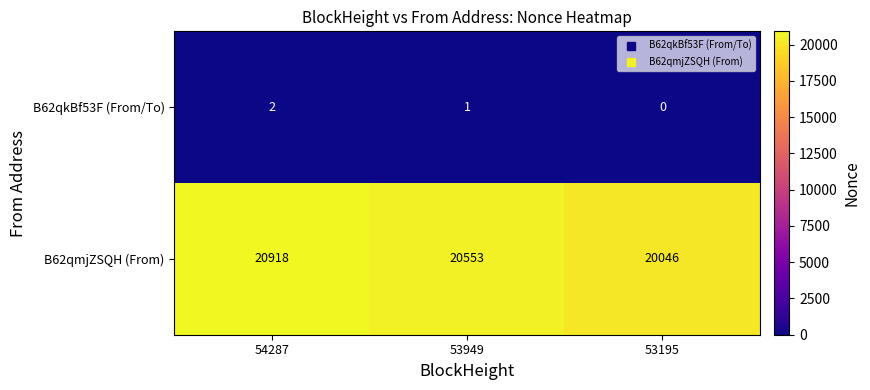

What is the sum of all B62qkBf53F (From/To) values?

3